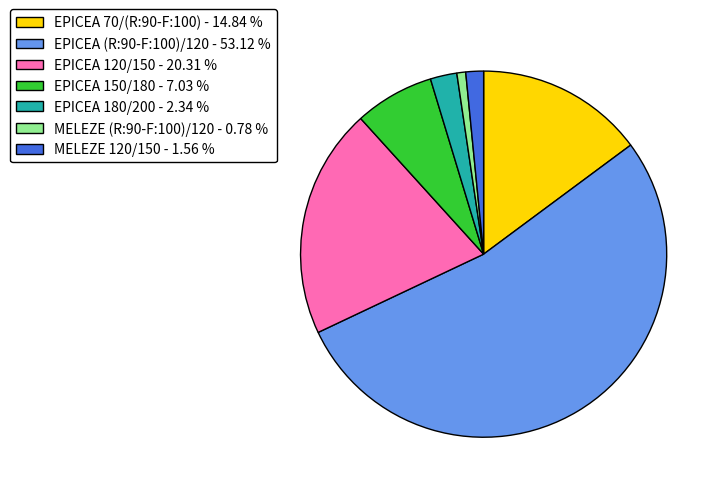

Does EPICEA (R:90-F:100)/120 - 53.12 % represent more than half of the total?

Yes